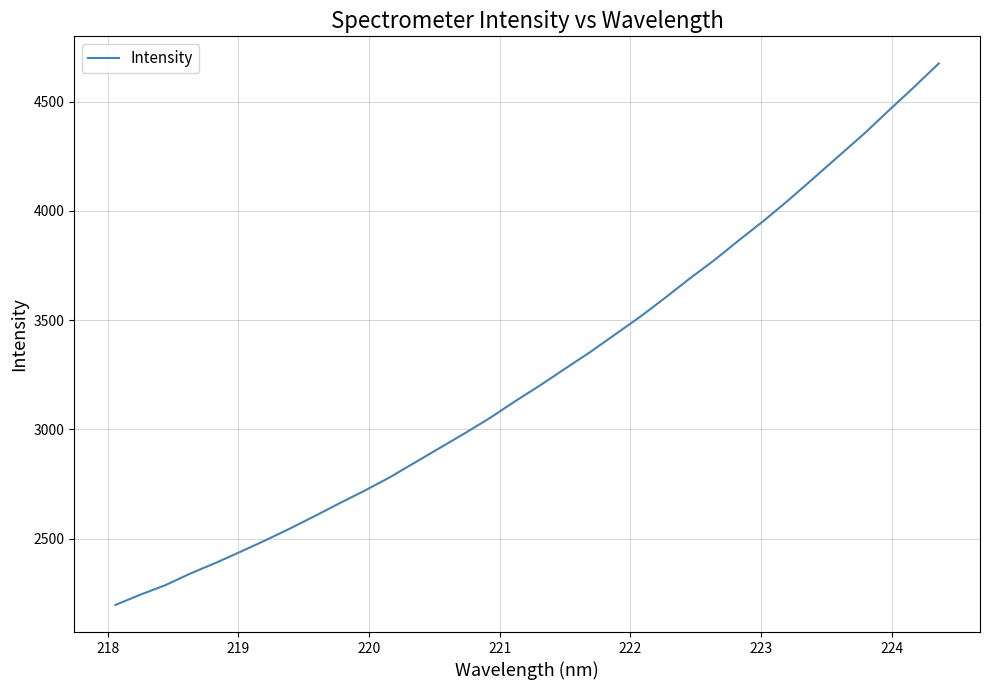

What is the smallest value displayed?

2196.1